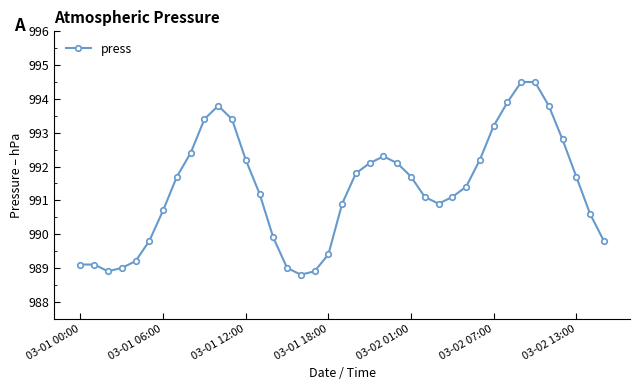

What is the greatest value displayed?

994.5